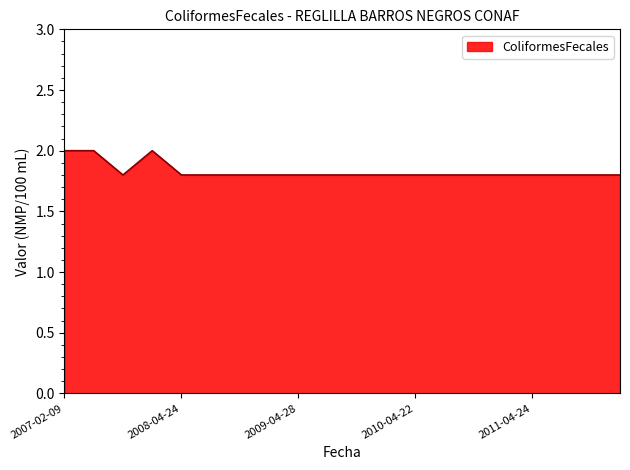

What is the smallest value displayed?

1.8